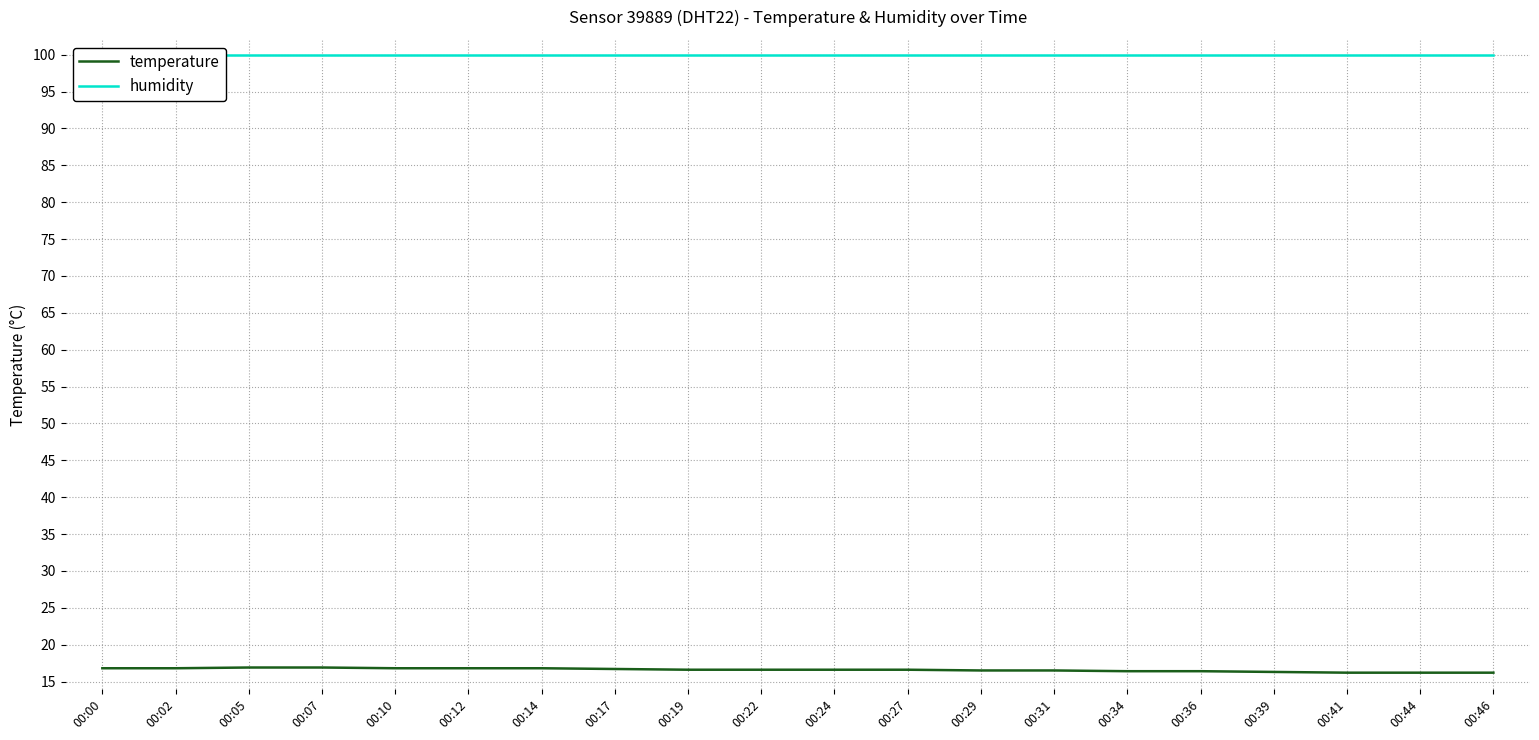

At which label does humidity reach its minimum?

00:00